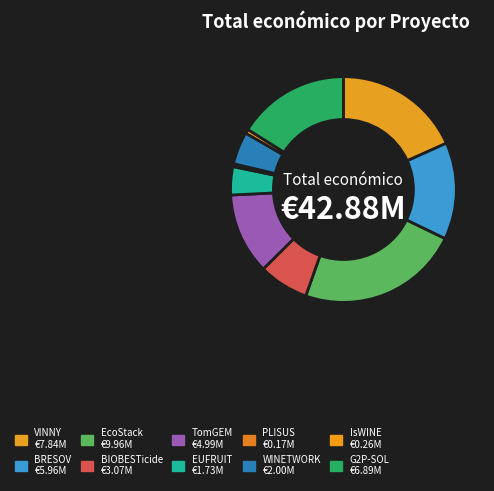

Is there a majority slice in this chart?

No